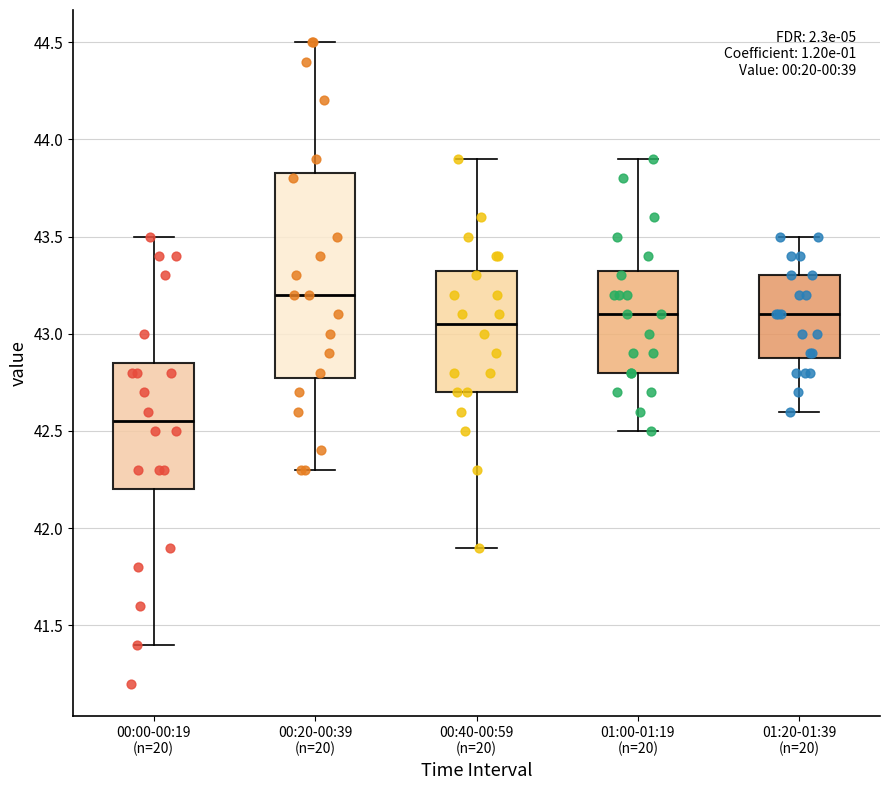

Where does the upper whisker of the box for 01:00-01:19 (n=20) end on the y-axis? The values are not printed on the chart, so give them approximately, as read against the axis.

43.90